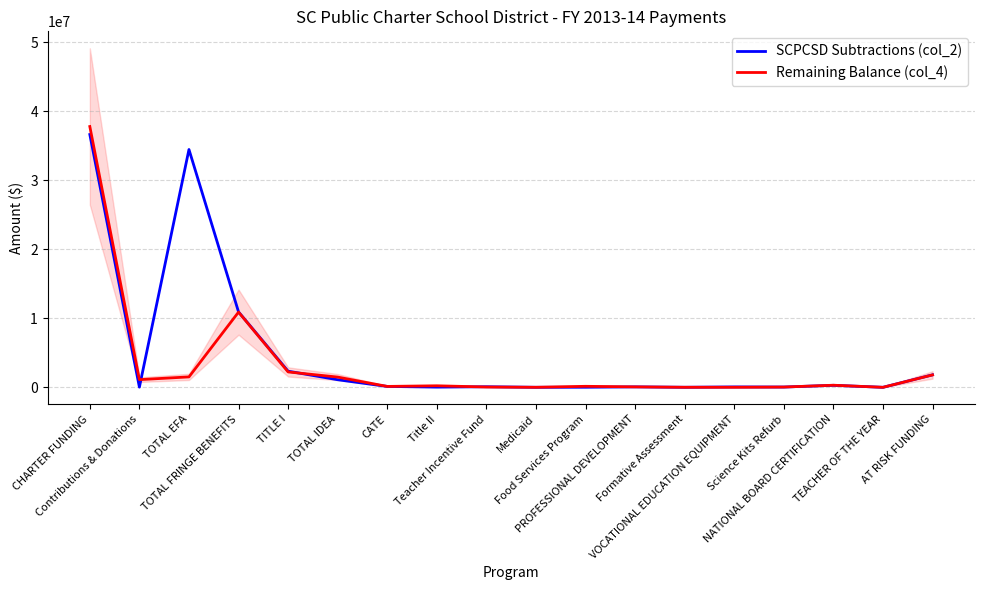

True or false: SCPCSD Subtractions (col_2) has more than 0 points higher than both neighbors.

True